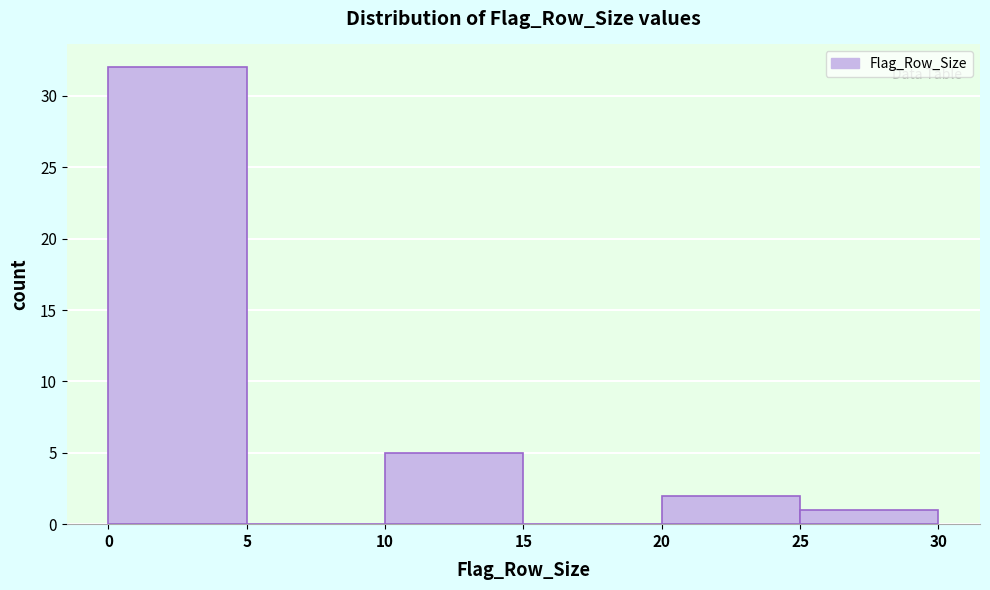

What is the height of the bar covering 0 to 5 on the x-axis? The values are not printed on the chart, so give them approximately, as read against the axis.

32